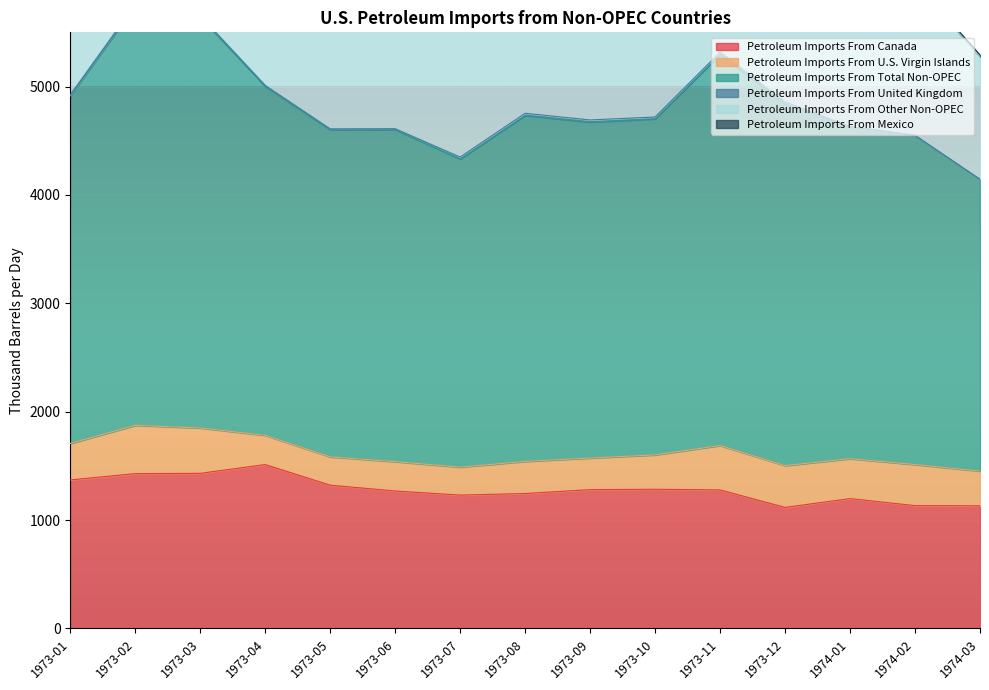

In Petroleum Imports From Canada, how many points are higher than both neighbors (excluding endpoints)?

3